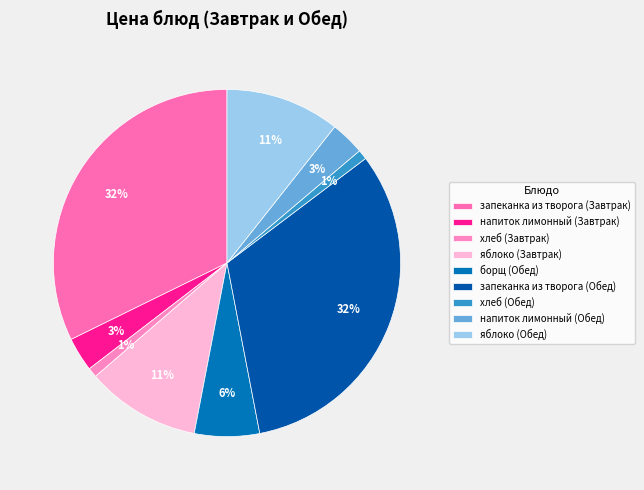

Does запеканка из творога (Обед) represent more than half of the total?

No